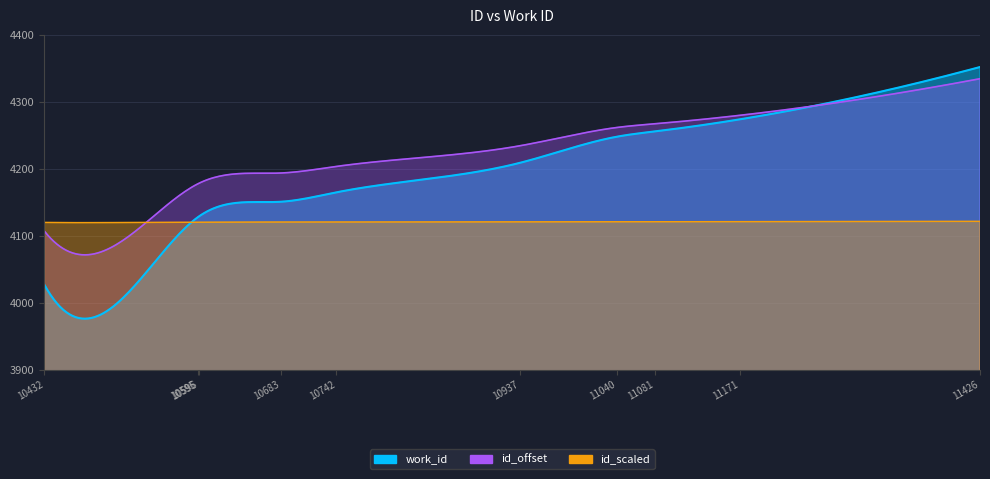

Which label corresponds to the largest value in the chart?

11426